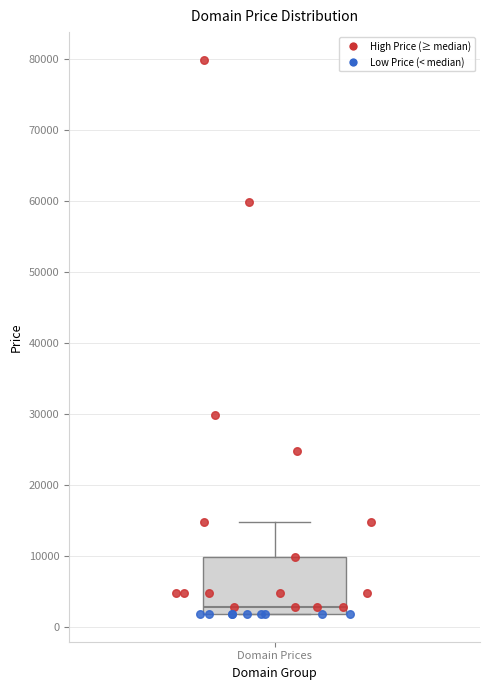

Transcribe this box plot: give where the median line is, the range the box spans, and where the two whiskers end, as read against the y-axis. The values are not printed on the chart, so give them approximately, as read against the axis.

median 3000, box 2000 to 10000, whiskers 2000 to 15000